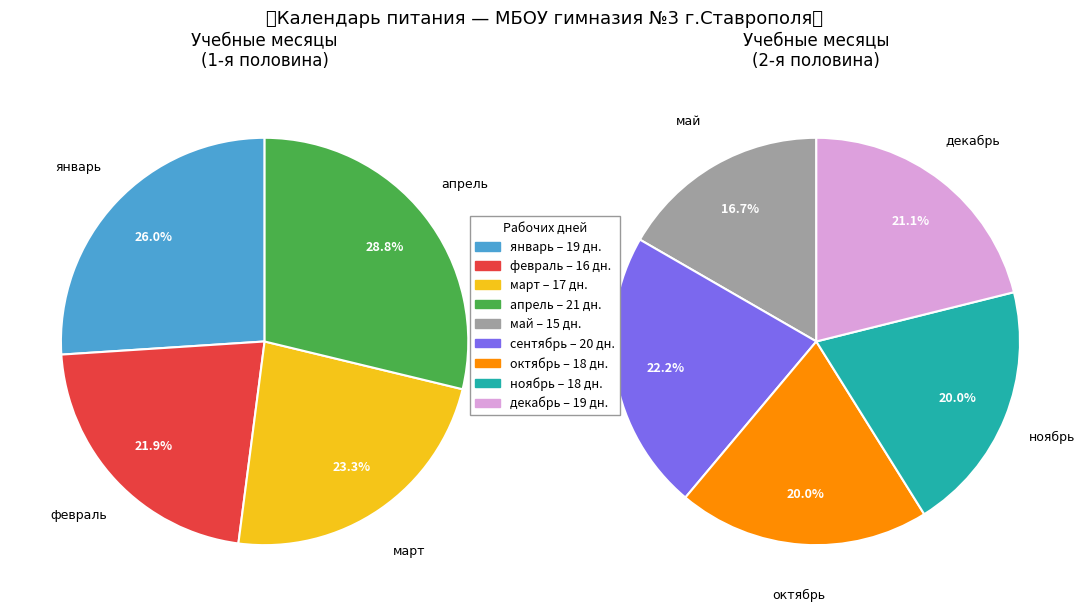

The март slice represents 24% of the pie. True or false?

False